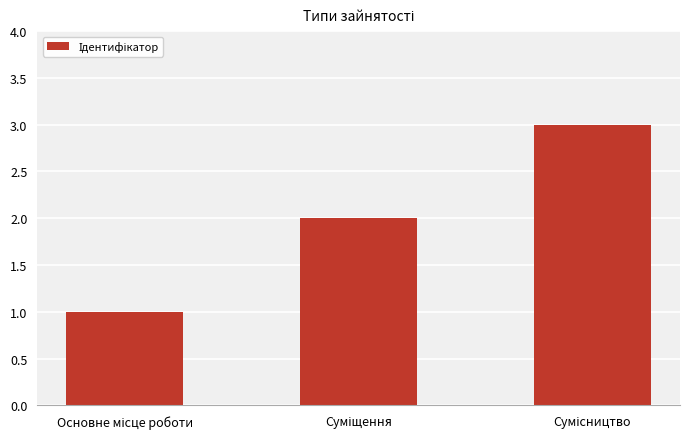

What is the sum of all values?

6